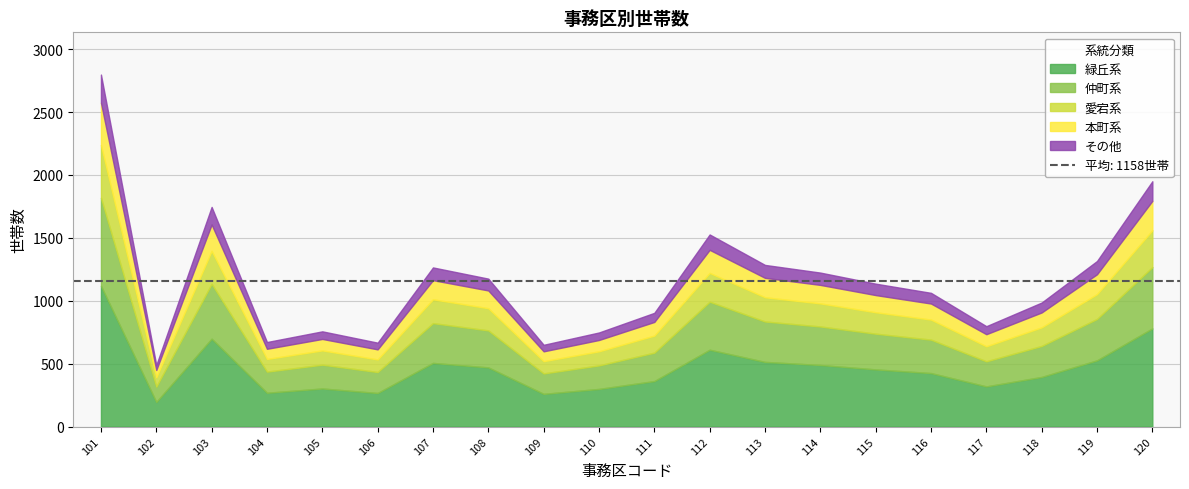

How many interior local peaks (higher than both neighbors) does the data have?

4